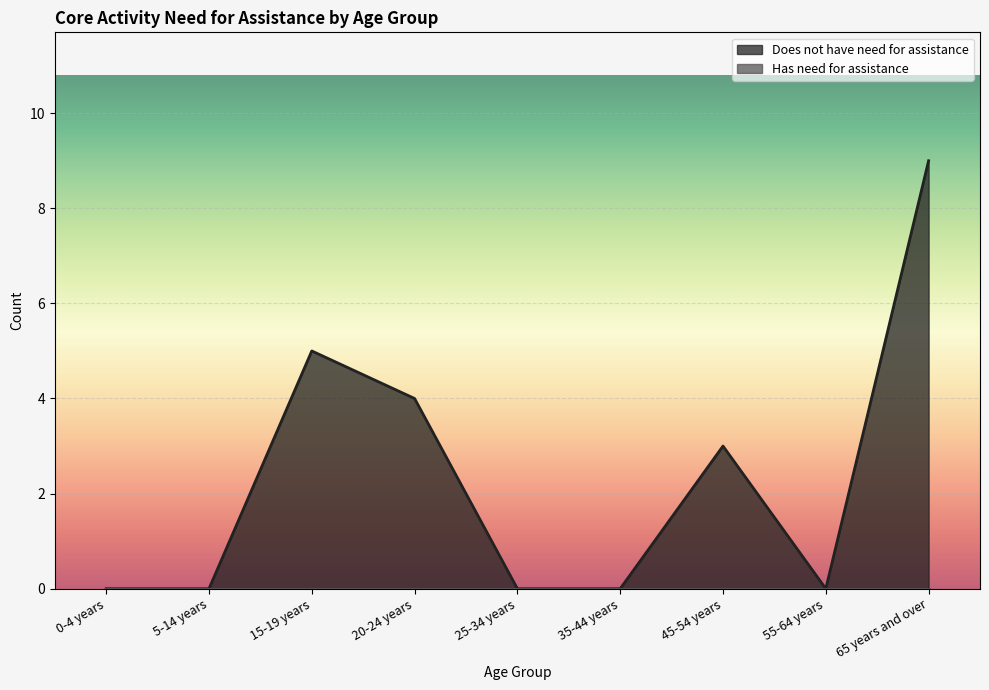

Is it true that the value at 20-24 years is 4?

True